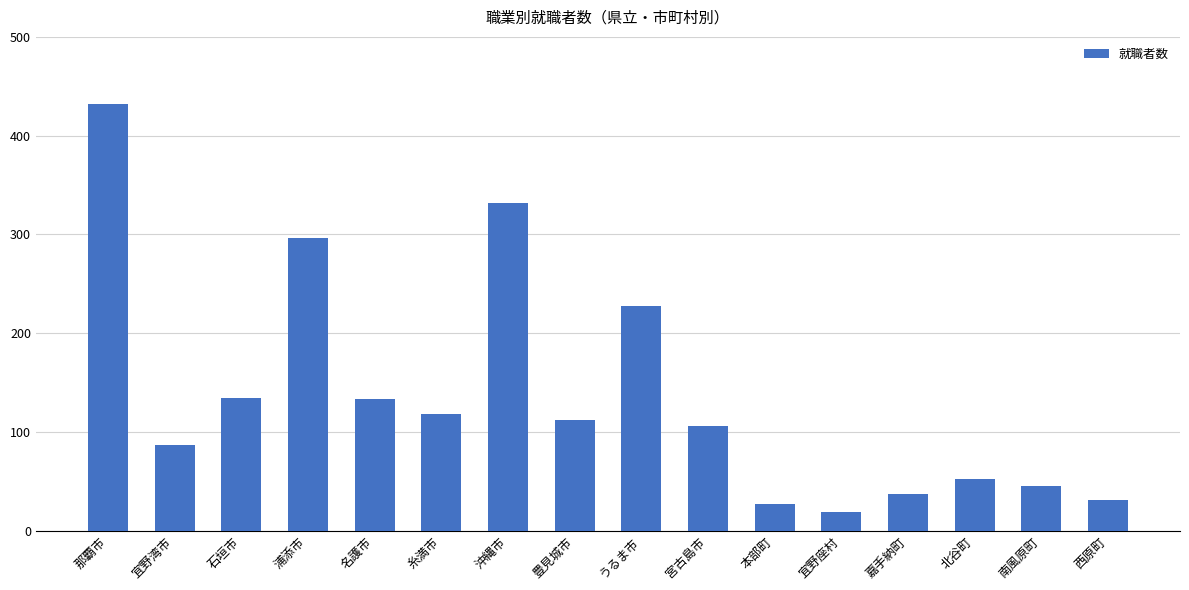

What is the change in value from 豊見城市 to 宜野座村?

-93